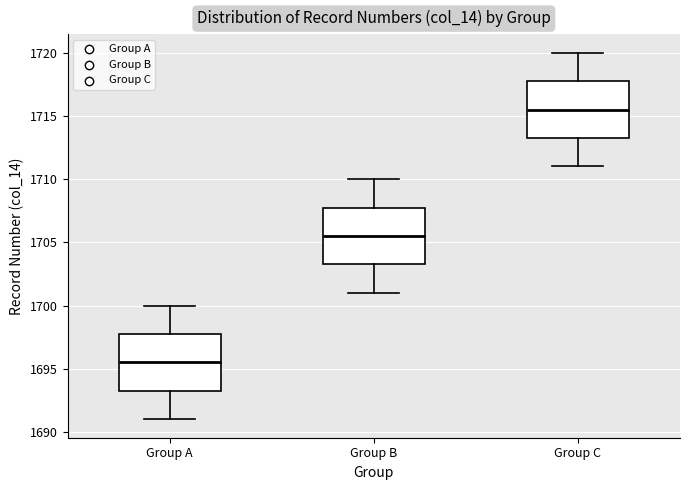

Reading left to right, read every box against the y-axis: the position of its median line, the range the box covers, and the ends of its whiskers. The values are not printed on the chart, so give them approximately, as read against the axis.

Group A: median 1695.5, box 1693.5 to 1698.0, whiskers 1691.0 to 1700.0
Group B: median 1705.5, box 1703.5 to 1708.0, whiskers 1701.0 to 1710.0
Group C: median 1715.5, box 1713.5 to 1718.0, whiskers 1711.0 to 1720.0